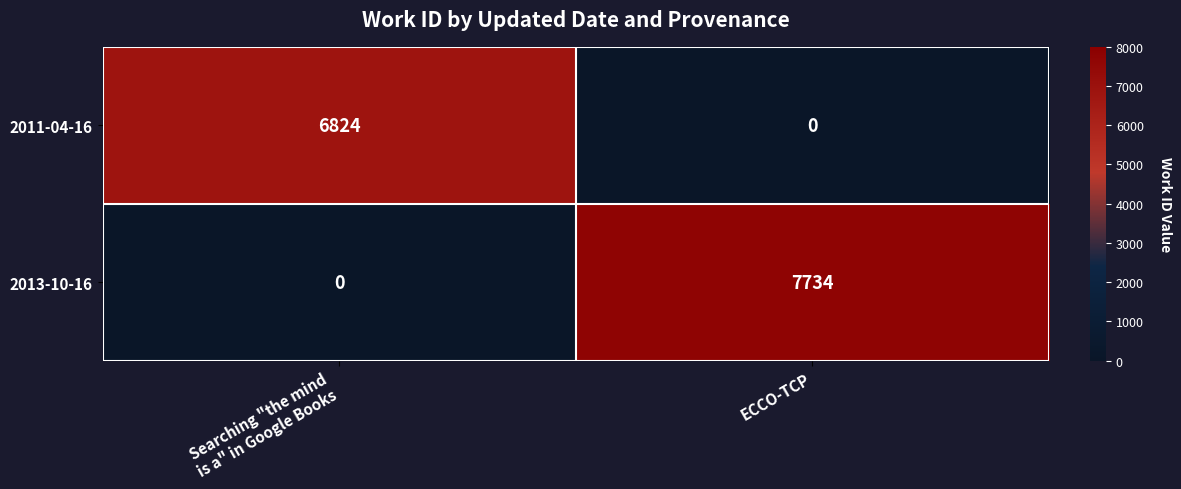

What is the average value of the 2013-10-16 series?

3867